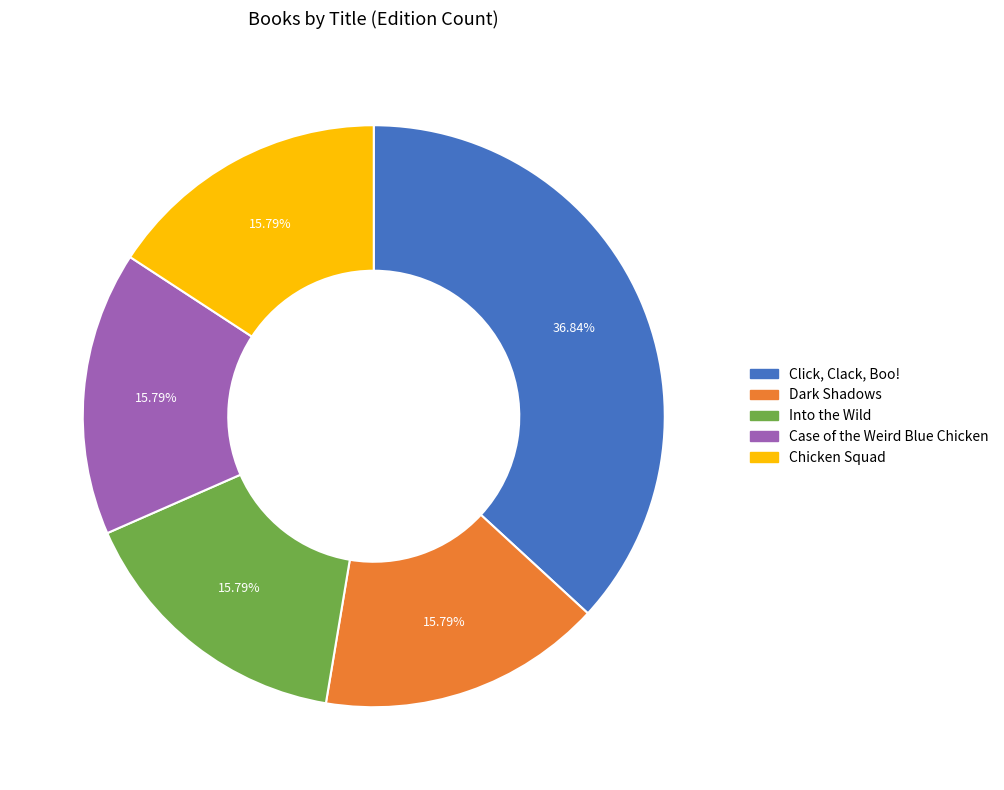

To the nearest percent, what is the average slice percentage?

20%